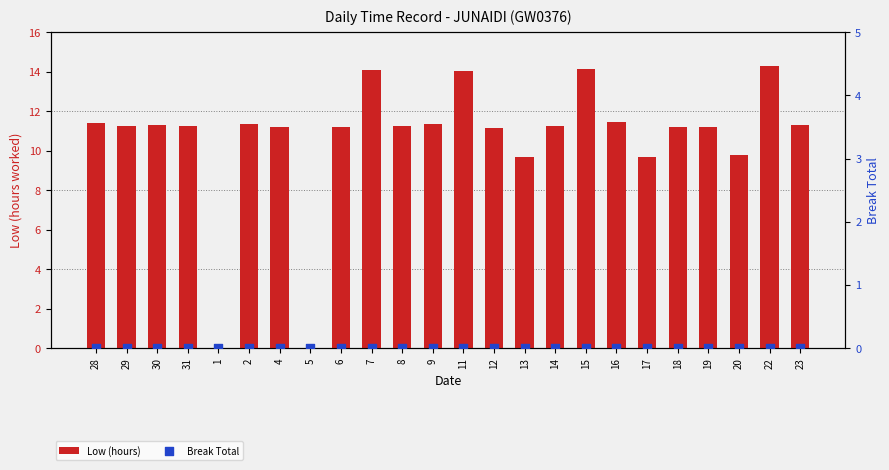

Which series has the largest Y range (max minus min)?

Low (hours)